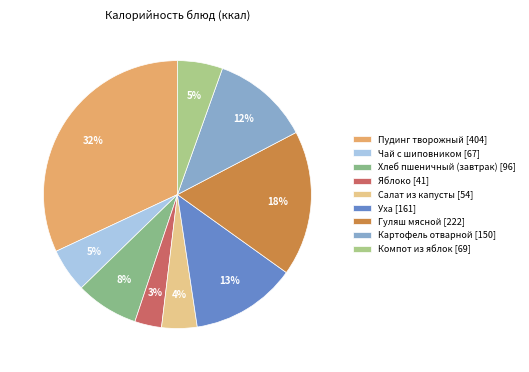

Between Компот из яблок and Чай с шиповником, which is larger?

Компот из яблок